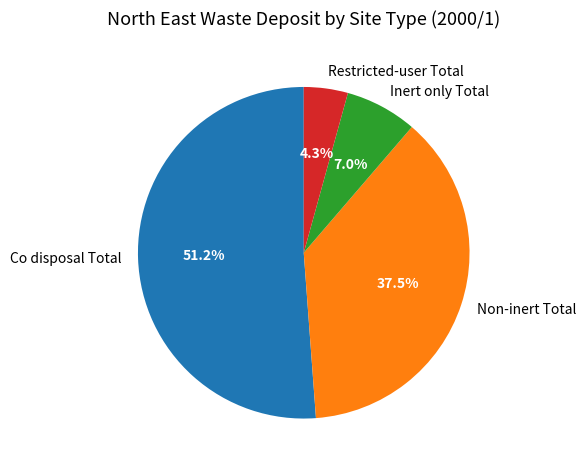

What percentage is the Co disposal Total slice, to the nearest percent?

51%